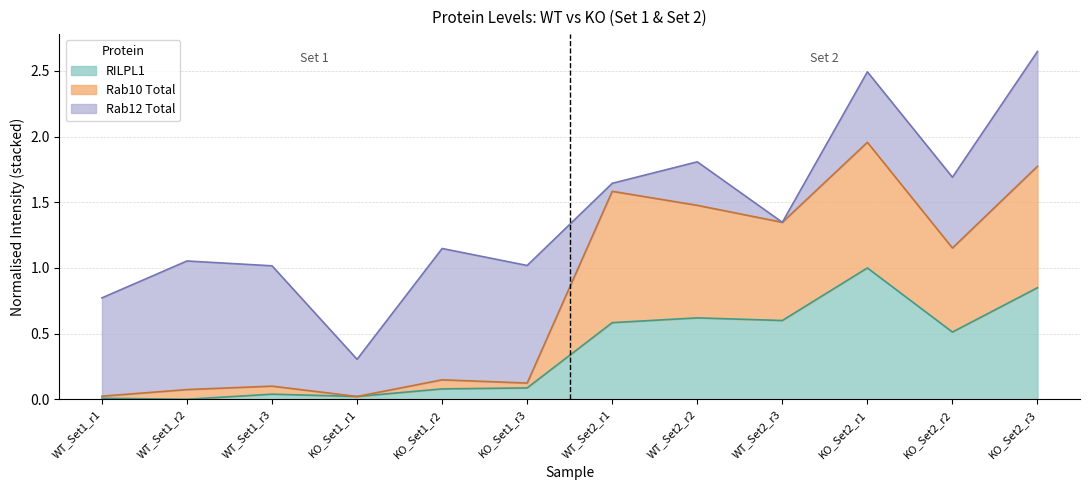

True or false: RILPL1 has a value of -0.4 at WT_Set1_r2.

False